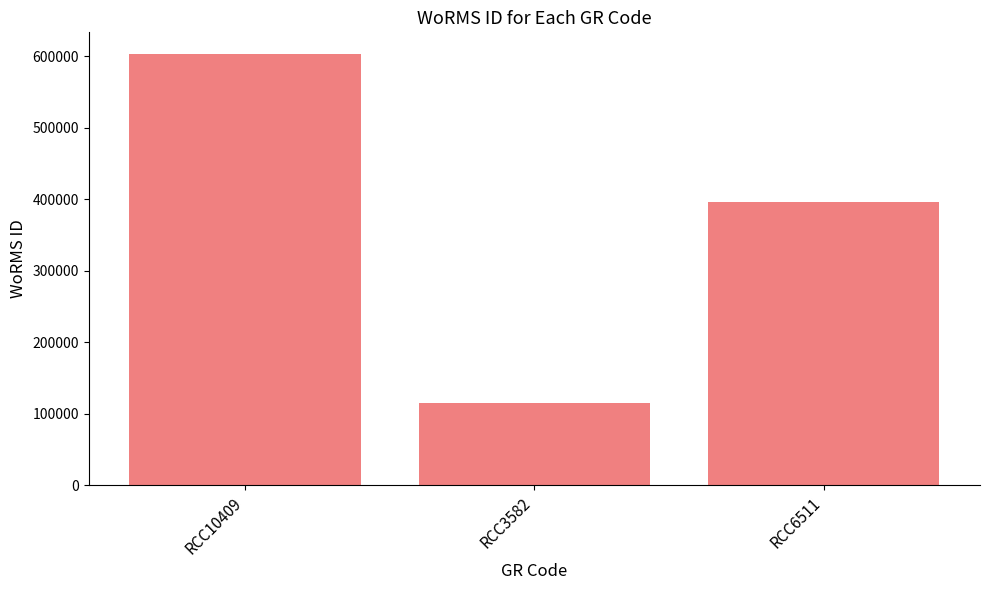

How many distinct data groups are displayed?

1